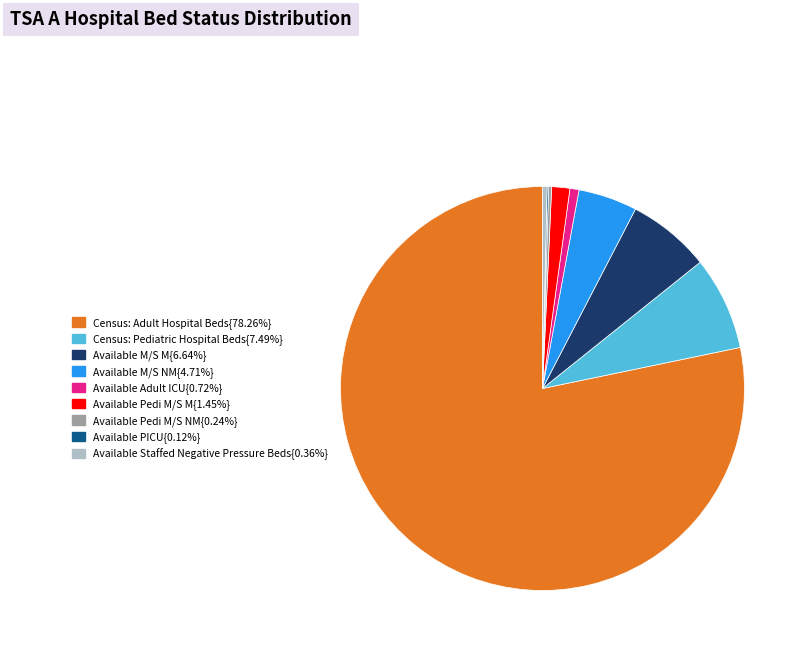

Is there a majority slice in this chart?

Yes